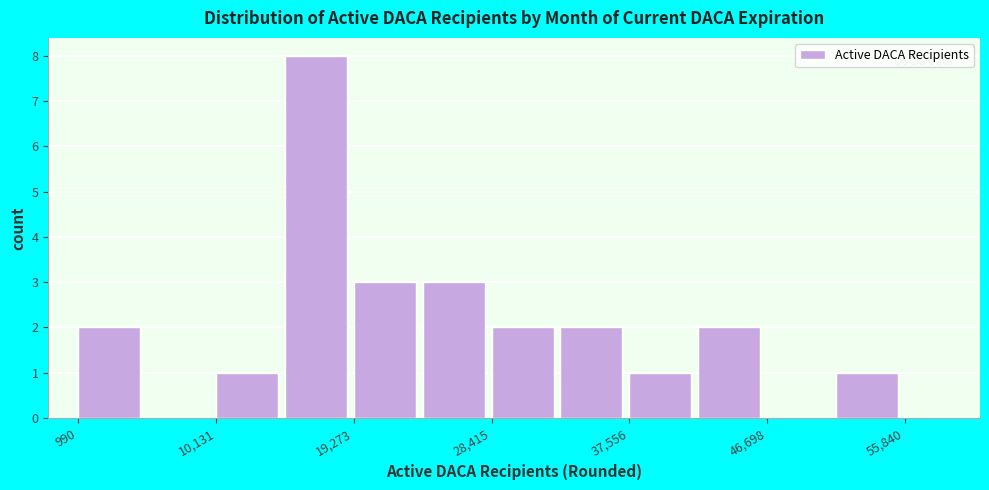

Reading left to right, list every bar in this chart as the range it spans on the x-axis followed by its height. Neither the bar edges nor the heights are printed on the chart, so give them approximately, as read against the axes.

1000 to 6000: 2
6000 to 10000: 0
10000 to 15000: 1
15000 to 19000: 8
19000 to 24000: 3
24000 to 28000: 3
28000 to 33000: 2
33000 to 38000: 2
38000 to 42000: 1
42000 to 47000: 2
47000 to 51000: 0
51000 to 56000: 1